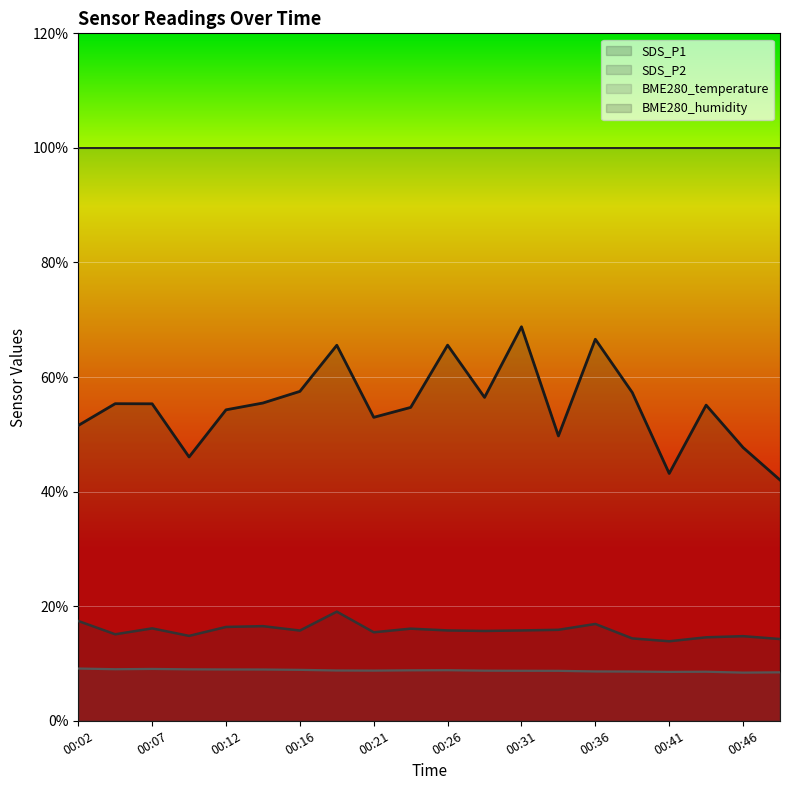

How many lines are shown in the chart?

4